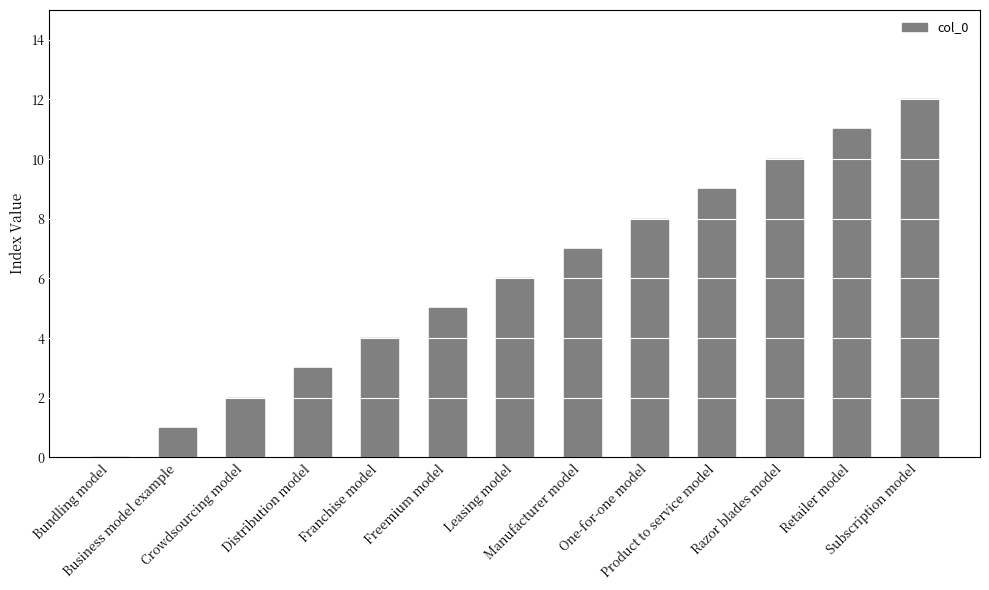

What is the maximum value shown in the chart?

12